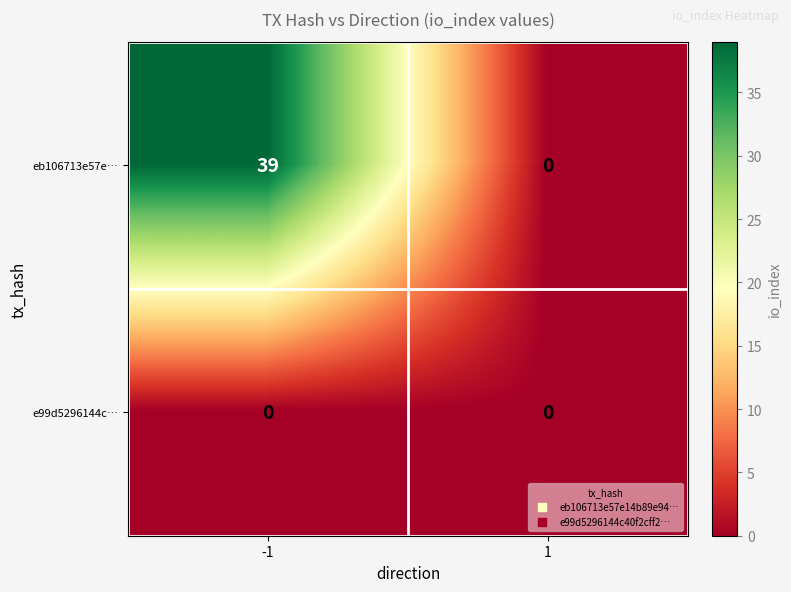

How many data points does each series have?

2